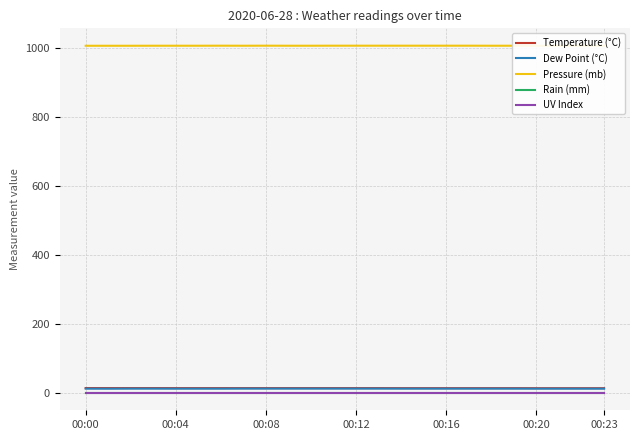

What position from the left is 00:20?

6